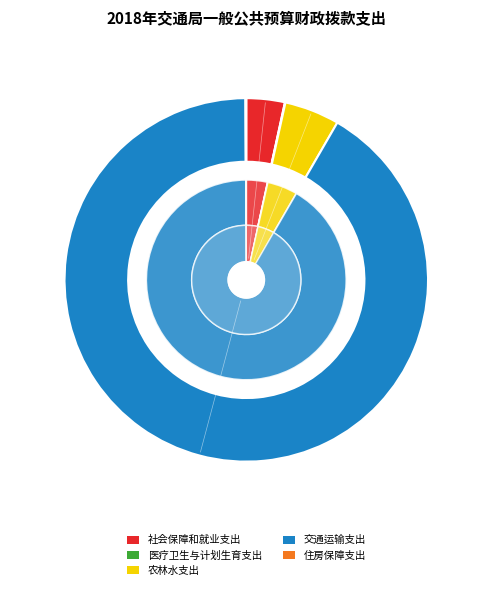

True or false: 医疗卫生与计划生育支出 accounts for 0% of the total.

True